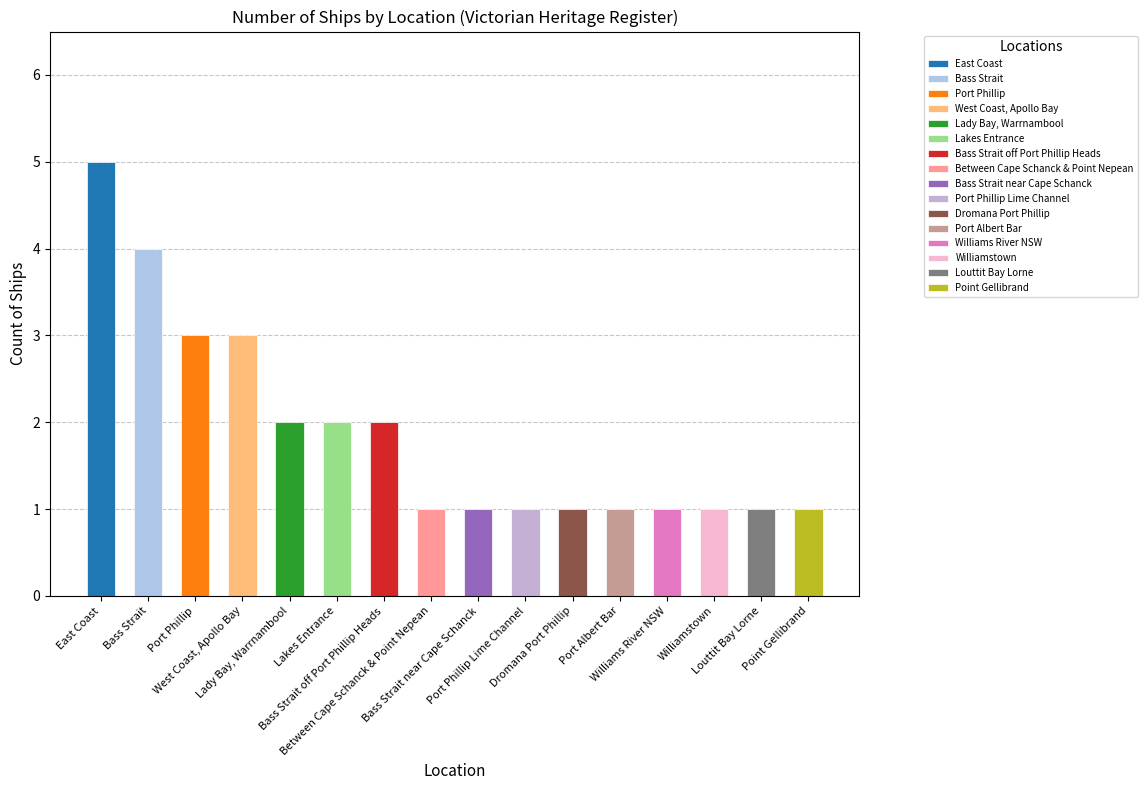

What is the difference between the second highest and second lowest values?

3